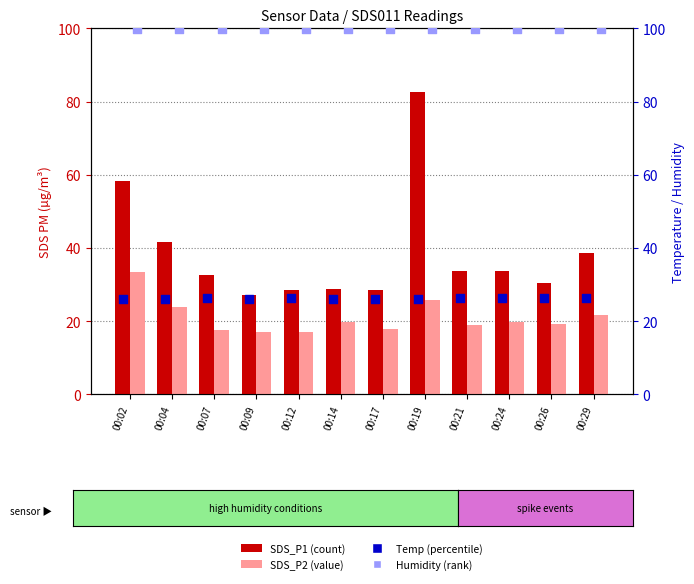

Which series has the largest Y range (max minus min)?

SDS_P1